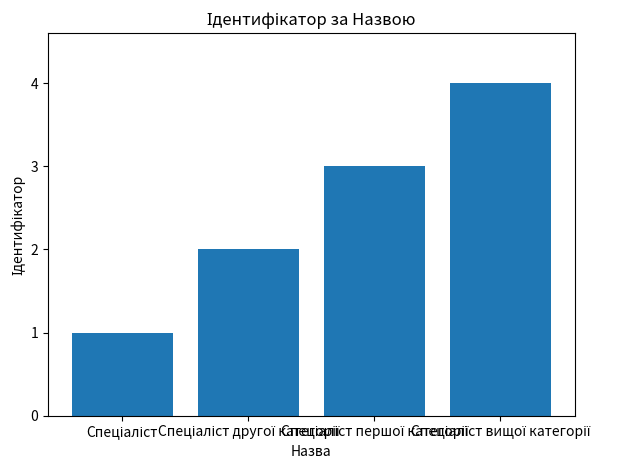

What is the maximum value shown in the chart?

4